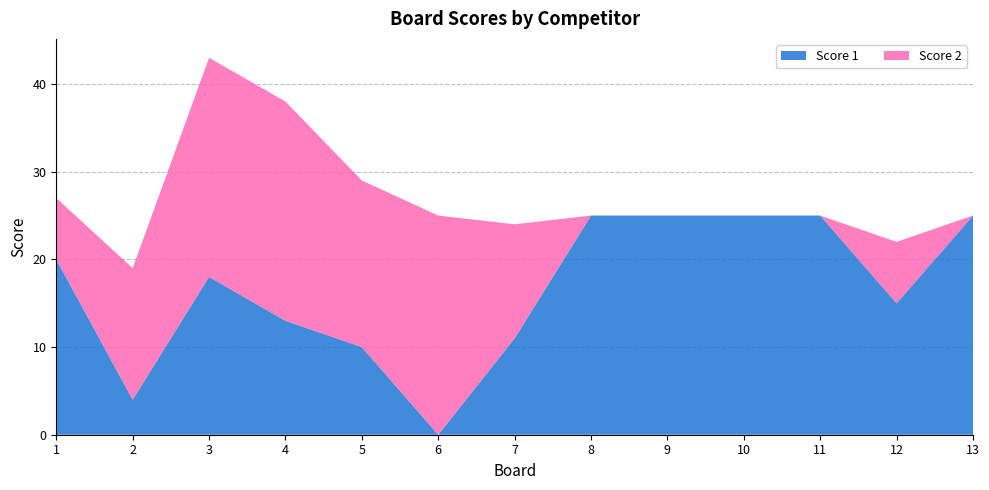

Reading right to left, extract all data points from this chart.

Score 1: 25	15	25	25	25	25	11	0	10	13	18	4	20
Score 2: 0	7	0	0	0	0	13	25	19	25	25	15	7